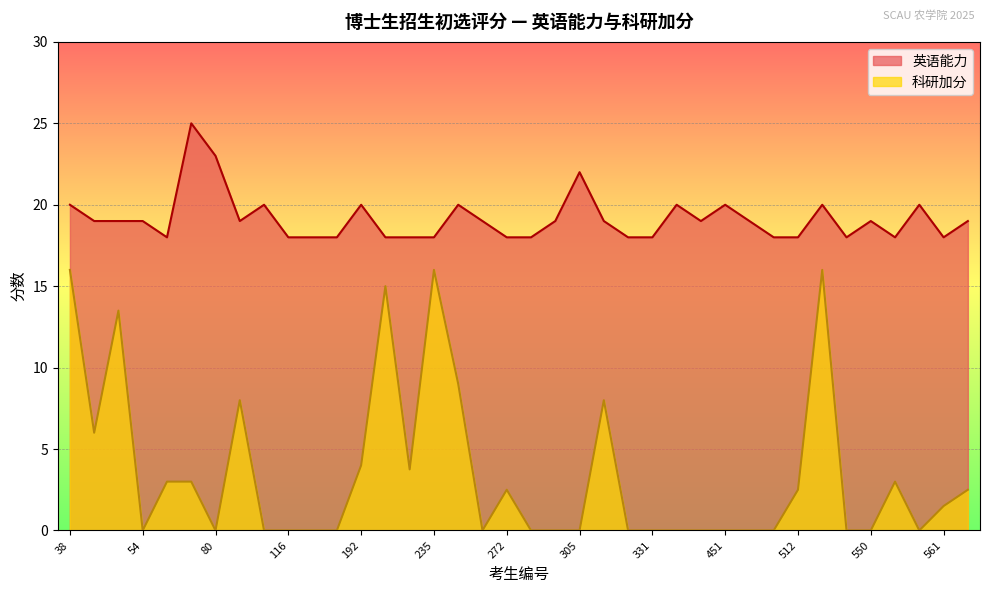

How many series are shown in this chart?

2